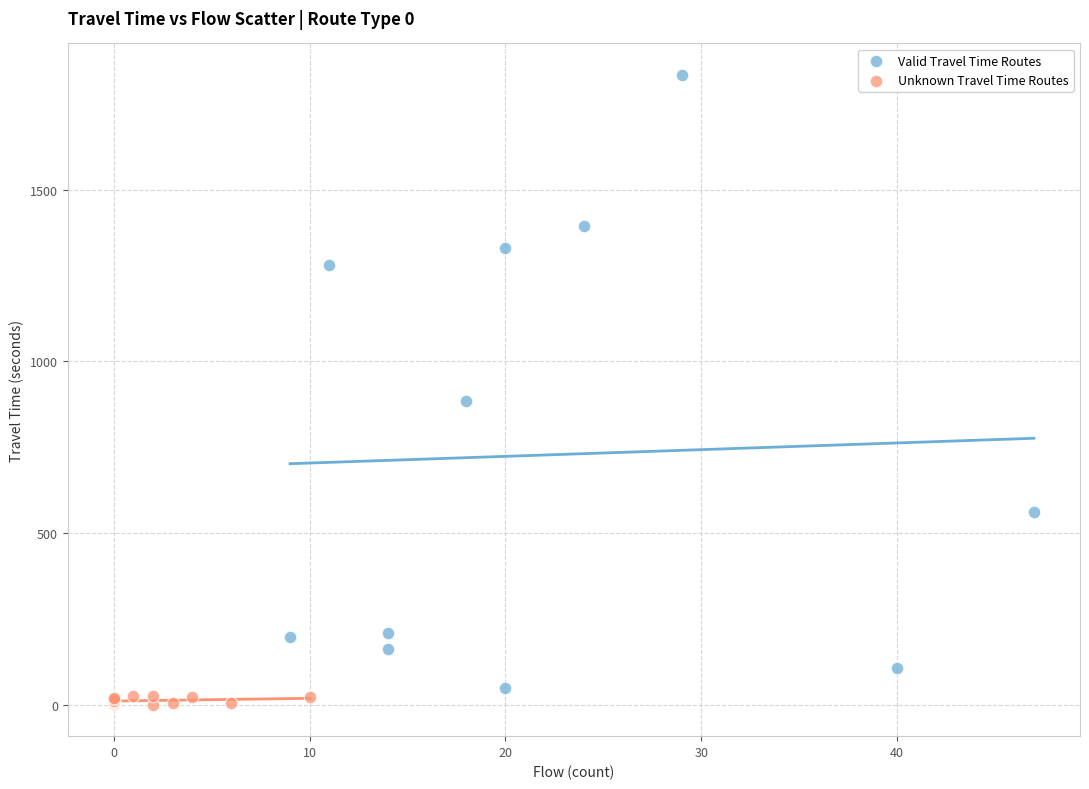

Which series contains the highest Y value?

Valid Travel Time Routes